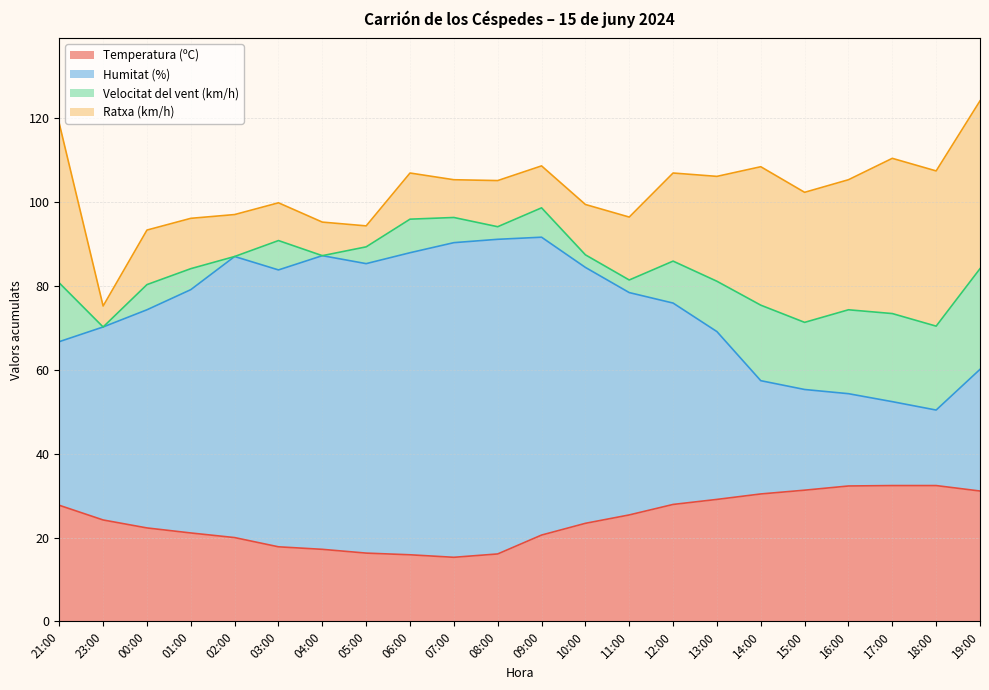

What is the value of the Humitat (%) point at the 22nd from the left?

60.1